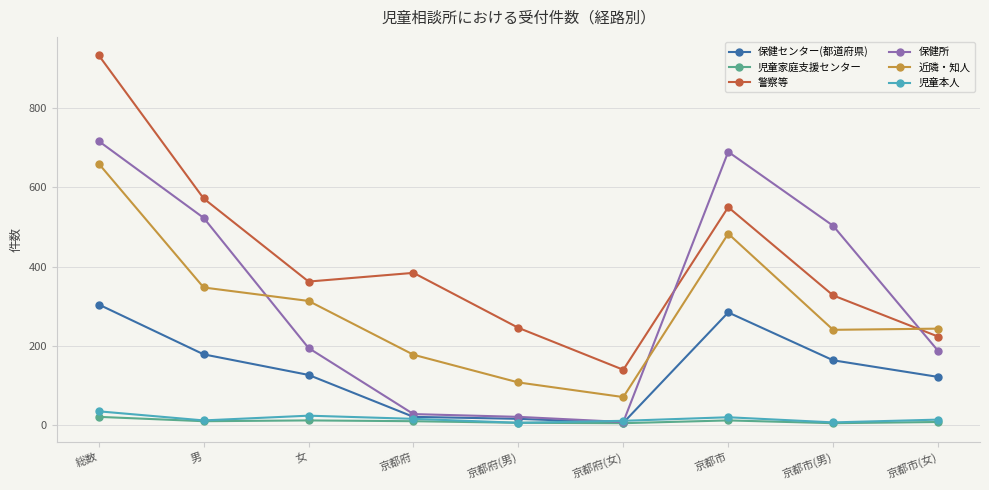

At which label does 近隣・知人 reach its minimum?

京都府(女)